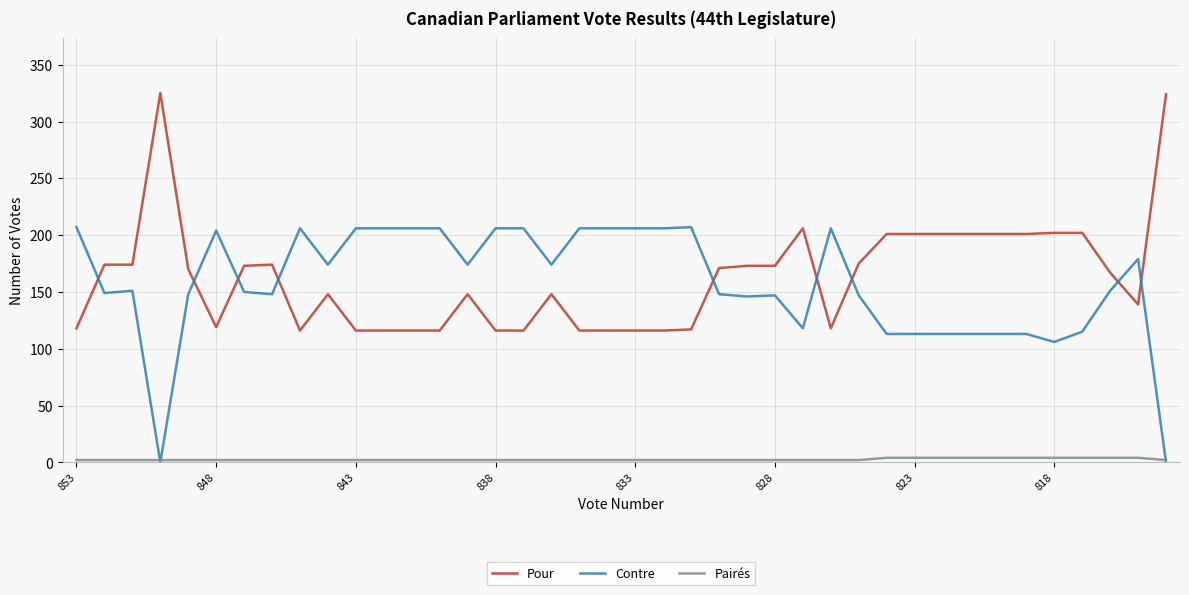

What is the maximum value shown in the chart?

325